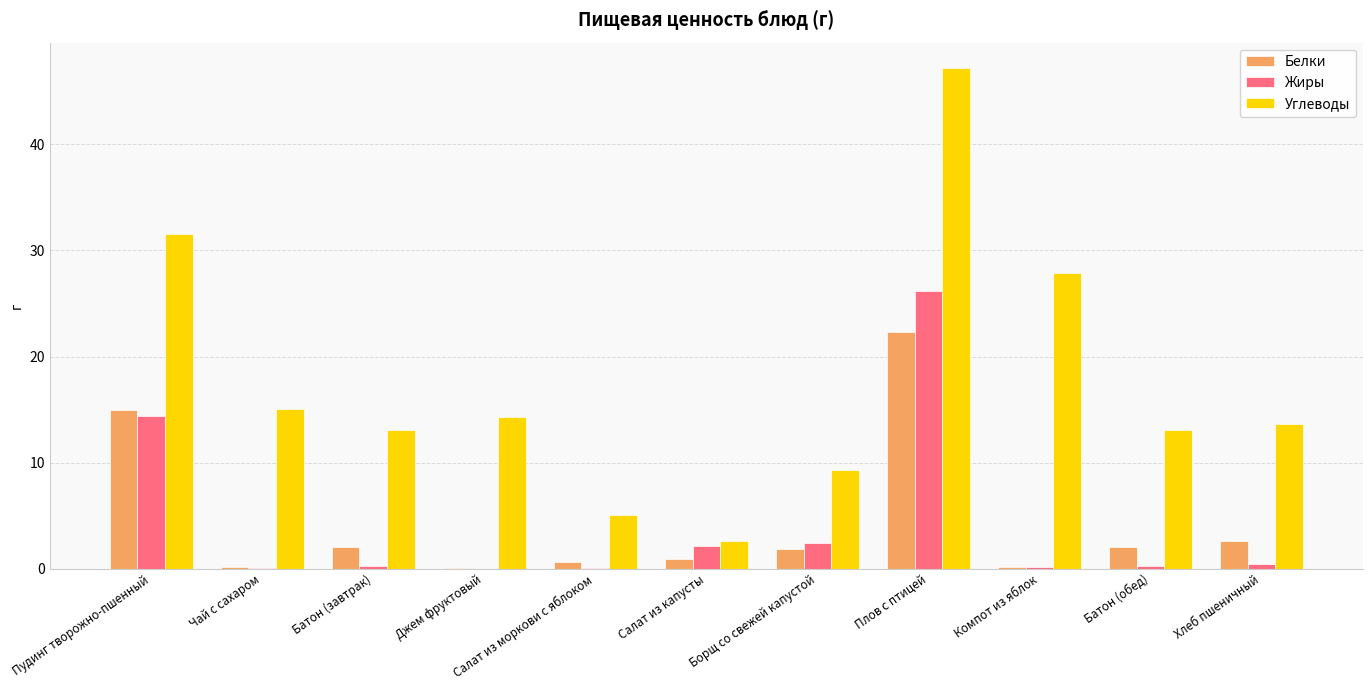

At which label is Жиры closest to 13?

Пудинг творожно-пшенный